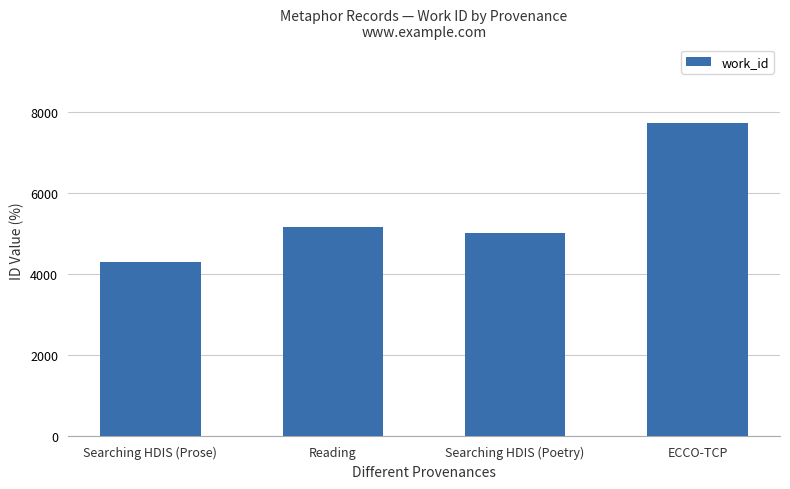

Count the number of categories in the chart.

4